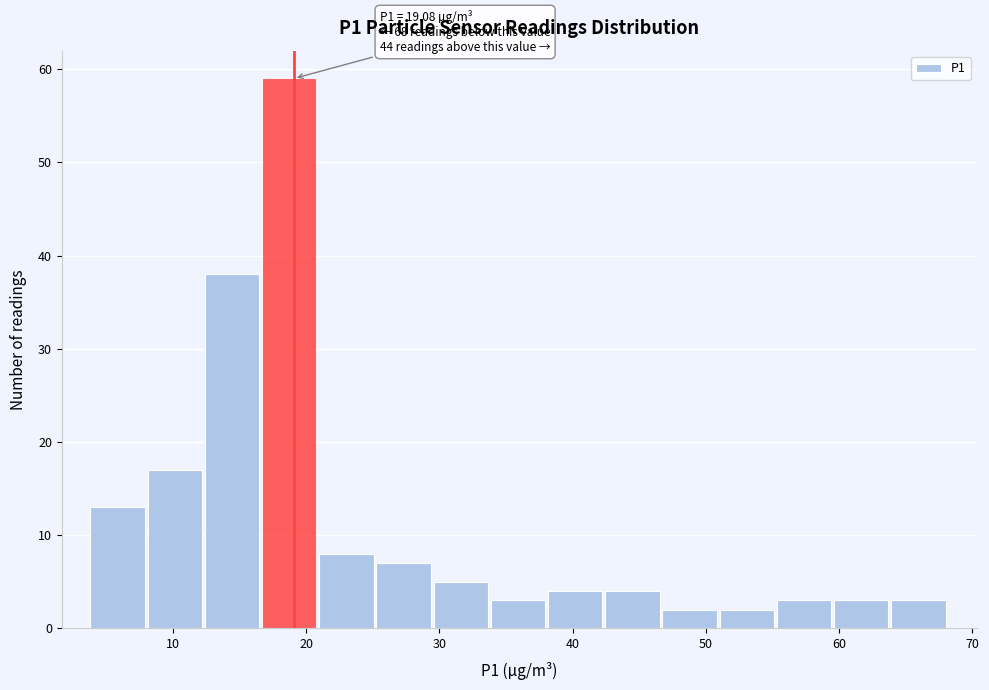

Over which range of the x-axis is the bar tallest?

17 to 21